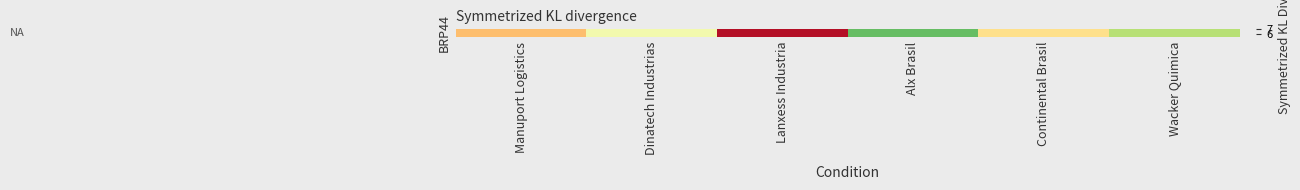

The value at Dinatech Industrias is 6.3. True or false?

True